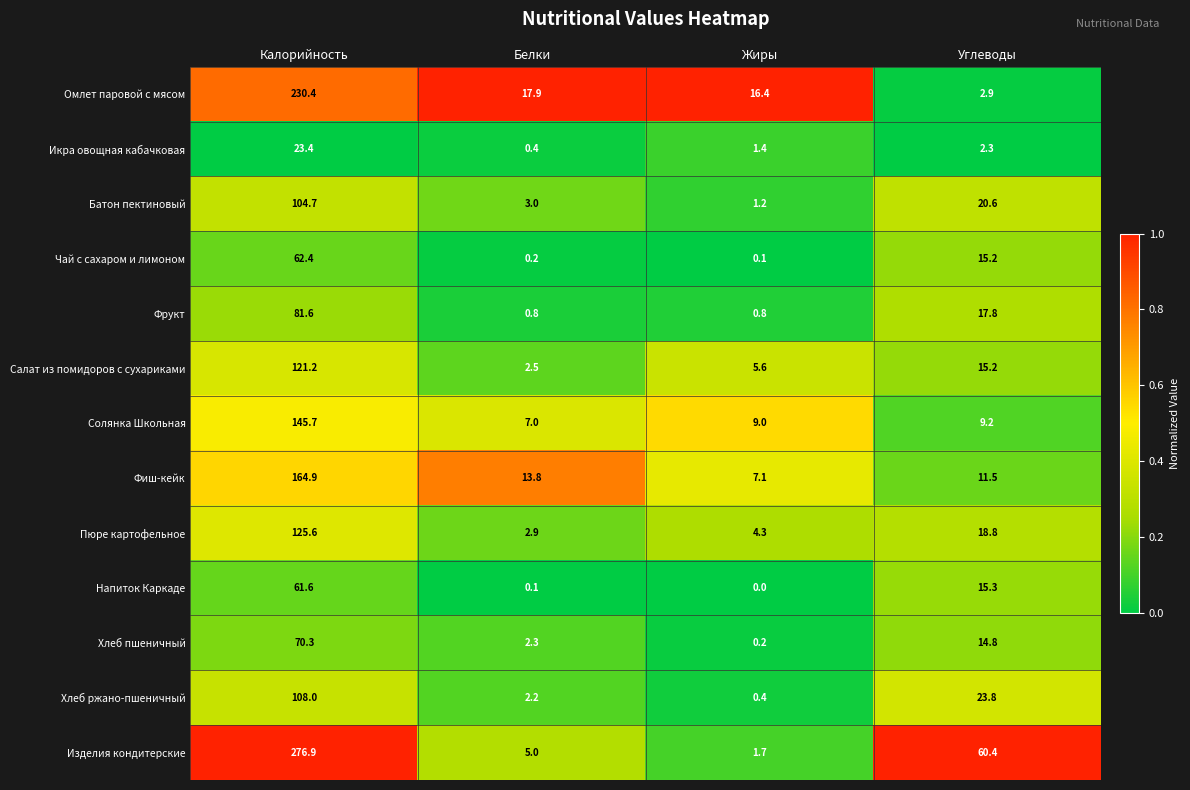

What is the difference between the highest and lowest values at Жиры?

16.4